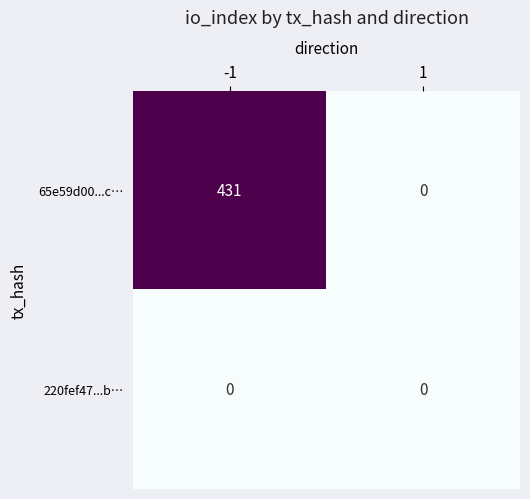

True or false: 65e59d00...c… has a value of 0 at 1.

True